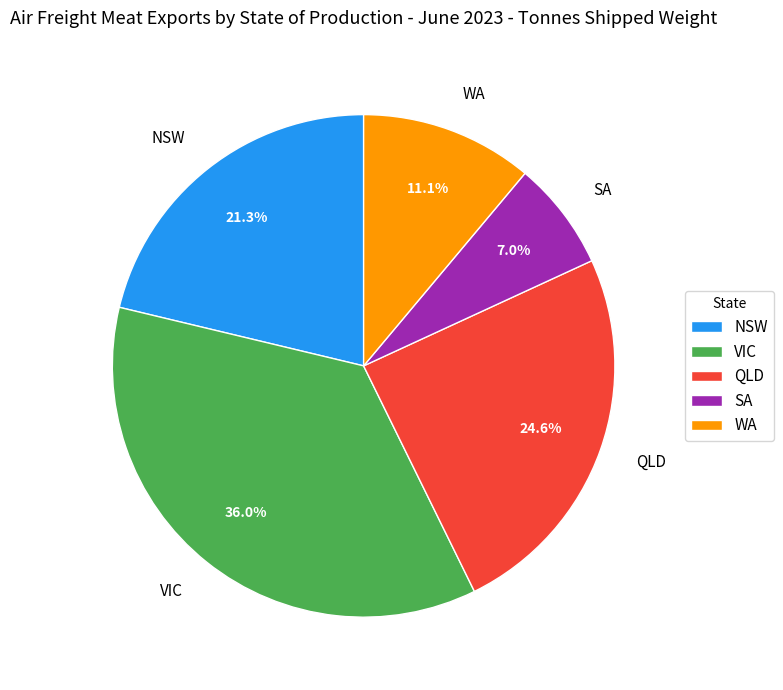

Rank the categories by value from highest to lowest.

VIC, QLD, NSW, WA, SA